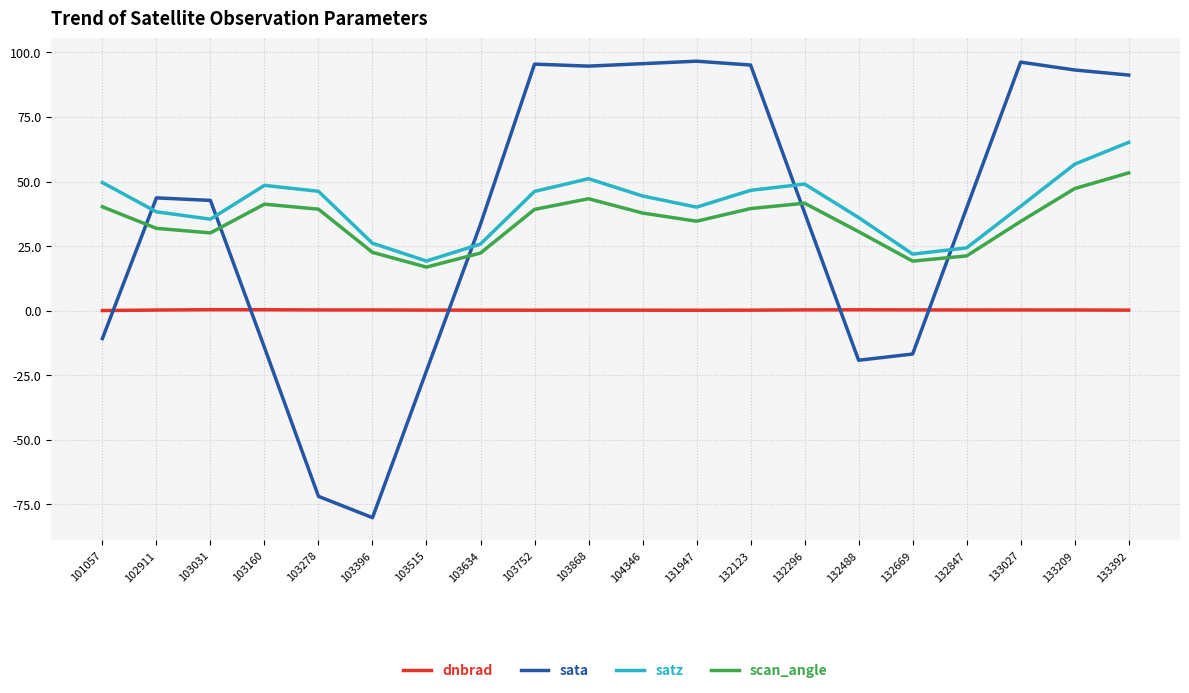

What is the difference between the maximum and minimum values in the sata series?

176.8